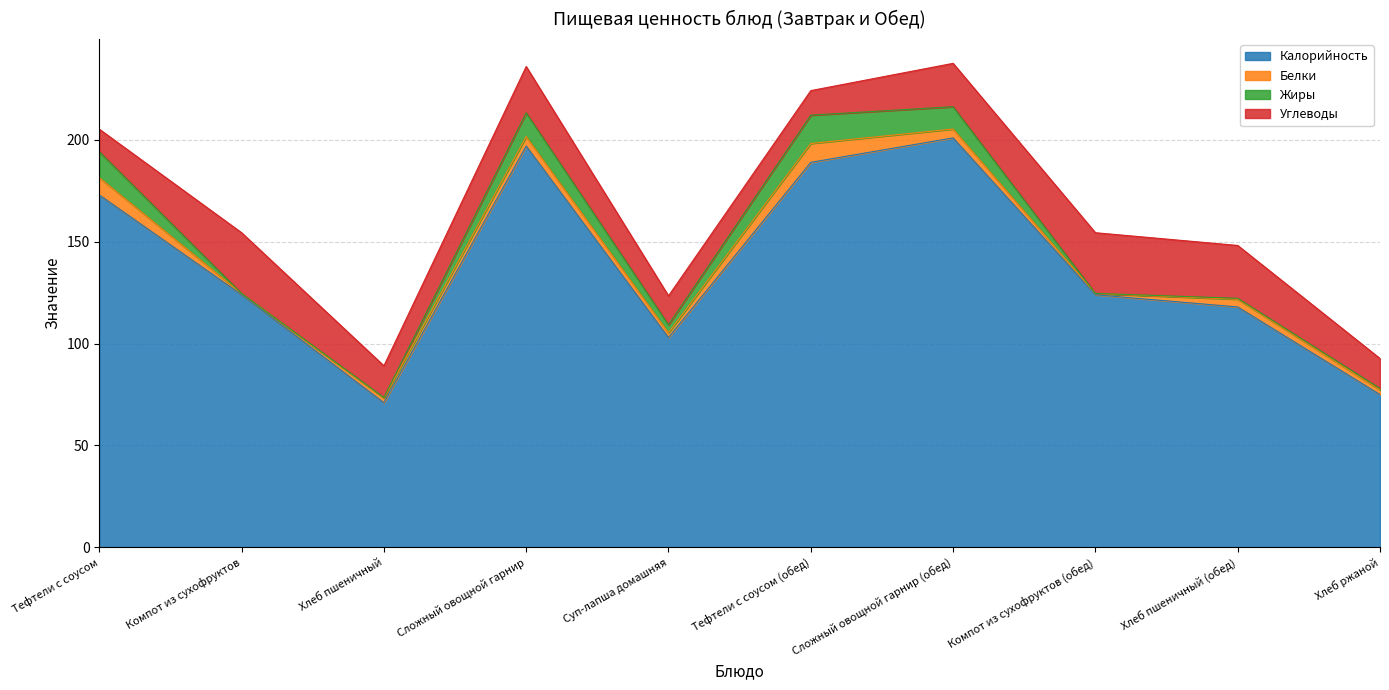

What is the highest value of the Белки series?

9.3